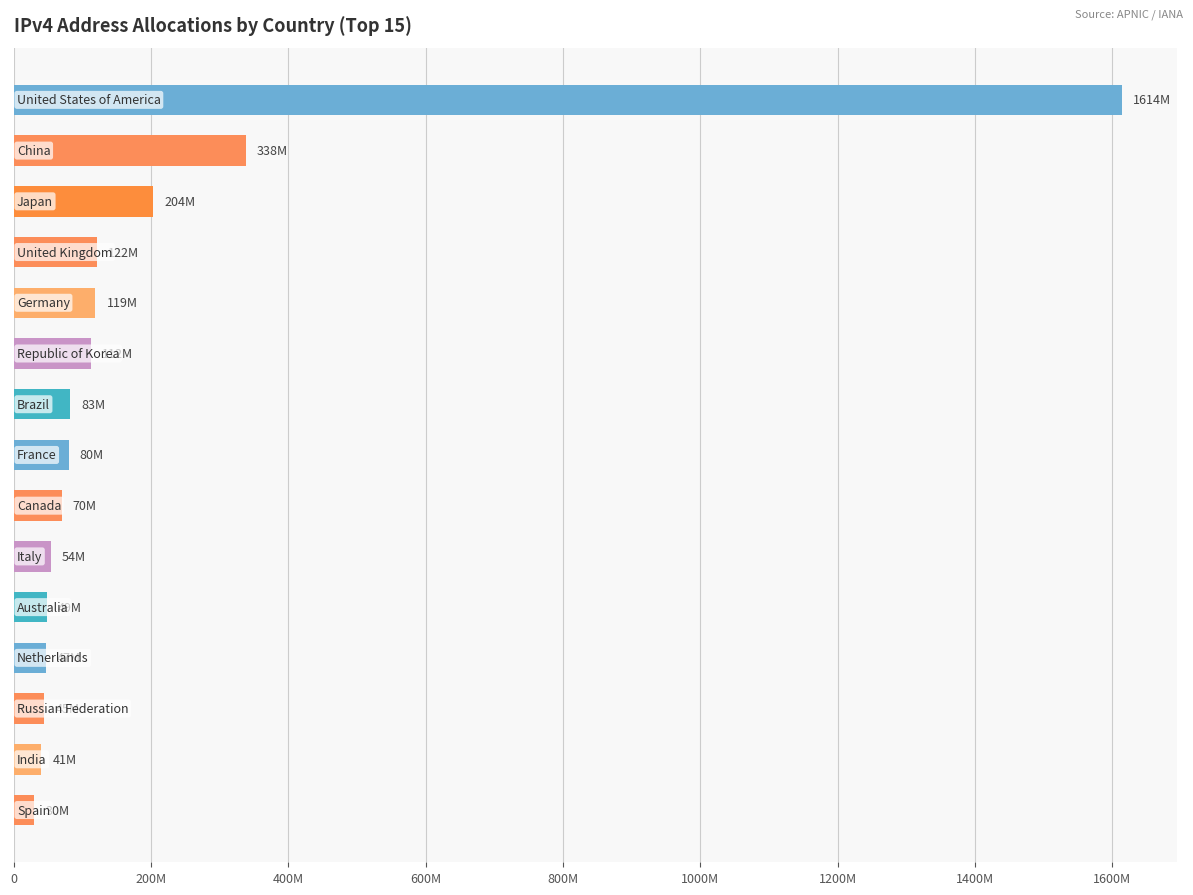

Does the chart contain any negative values?

No